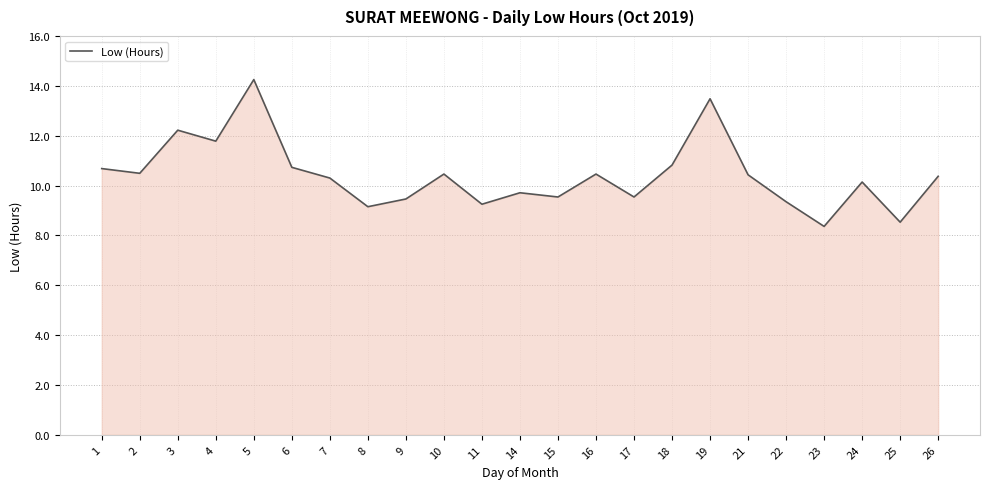

What is the change in value from 3 to 14?

-2.5